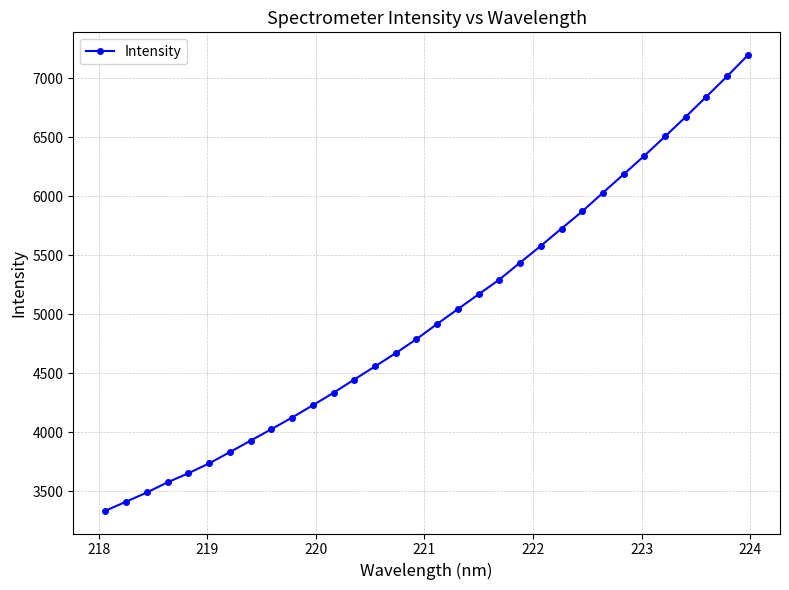

What is the difference between the second highest and second lowest values?

3606.7